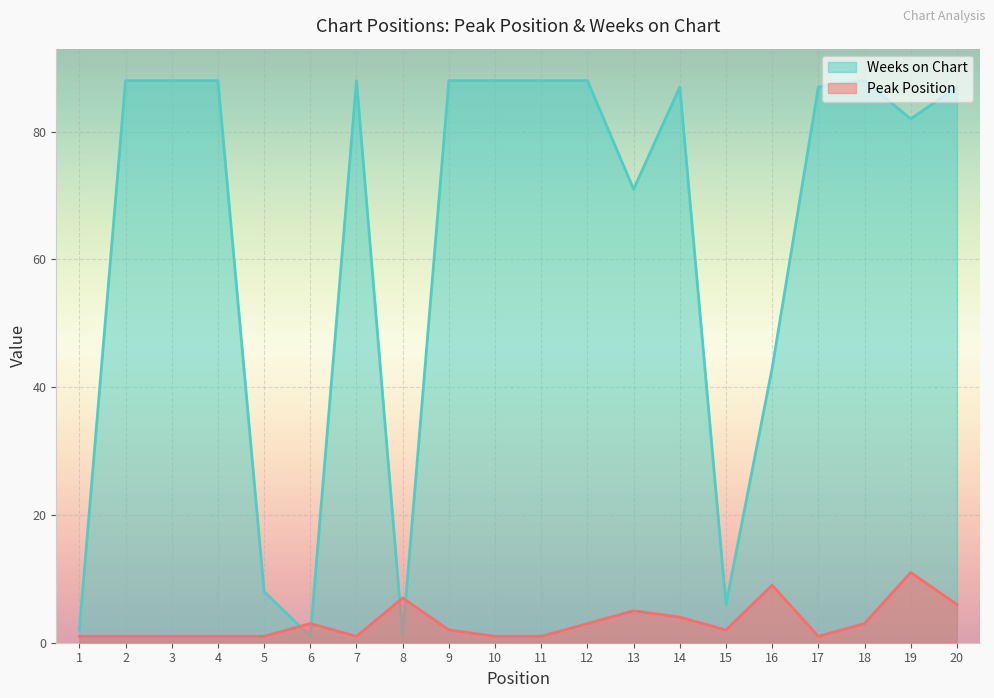

Where is Weeks on Chart nearest to the value 44?

16